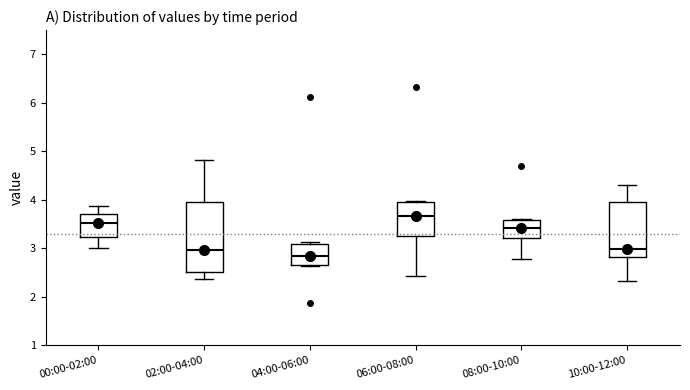

Where does the median line of the box for 00:00-02:00 sit on the y-axis? The values are not printed on the chart, so give them approximately, as read against the axis.

3.5